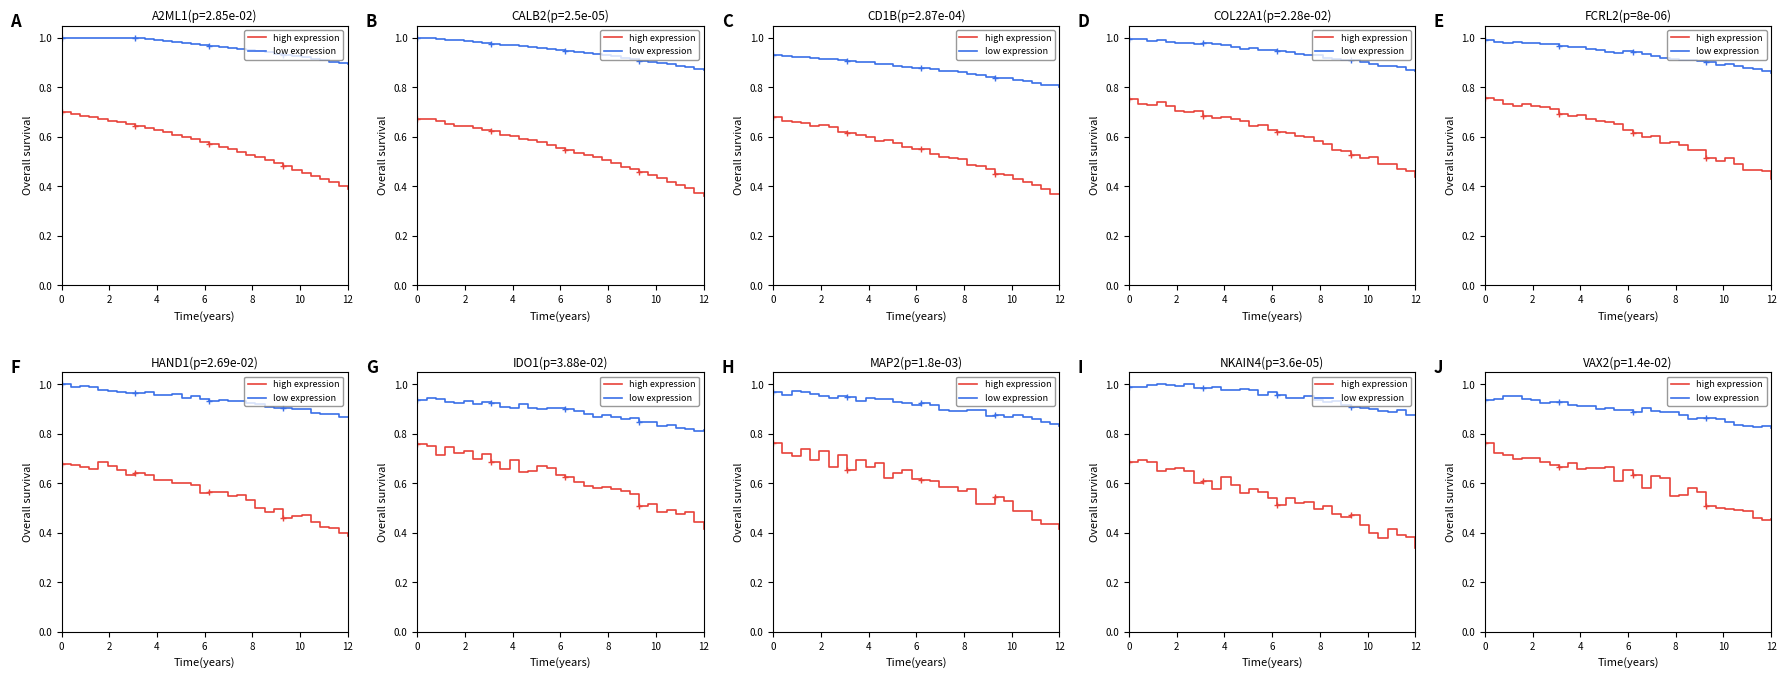

Is the value of high expression at 25 greater than the value of low expression at 15?

No